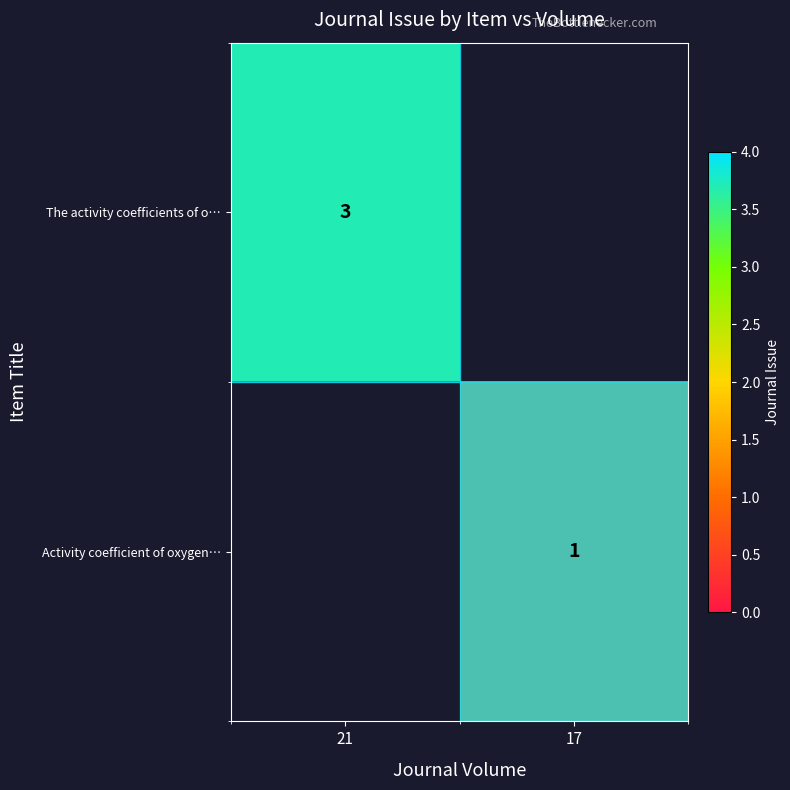

The Activity coefficient of oxygen… series shows 1 at 17. True or false?

True